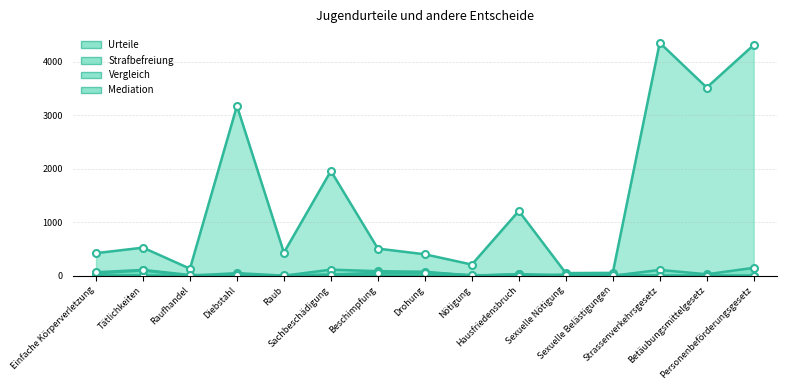

What is the spread (max minus min) of values at Sexuelle Belästigungen?

53